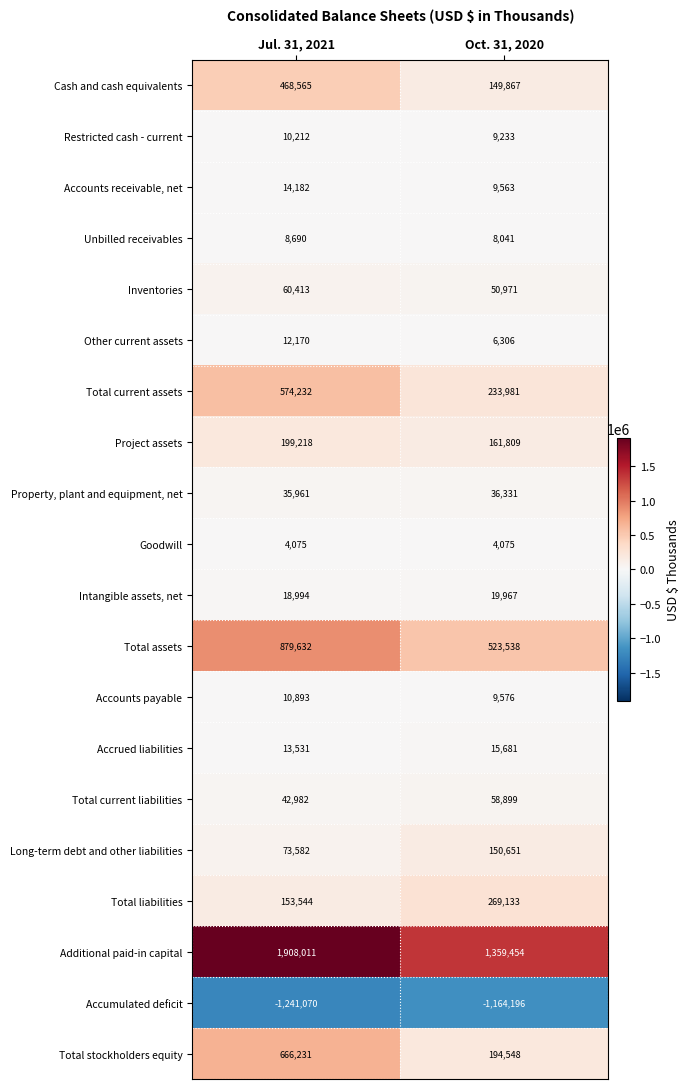

Which label corresponds to the largest value in the chart?

Jul. 31, 2021